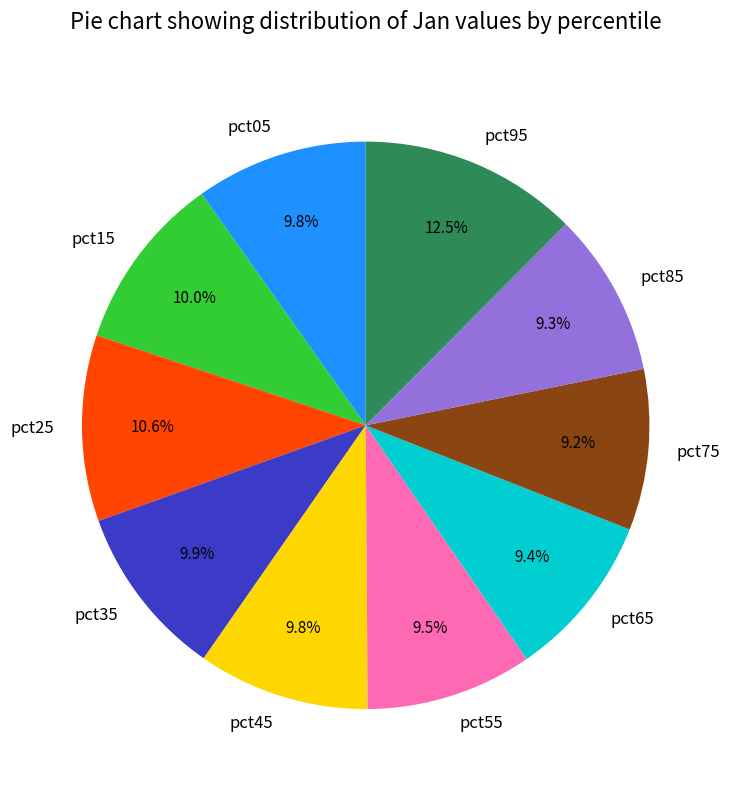

What is the largest slice in the pie chart?

pct95